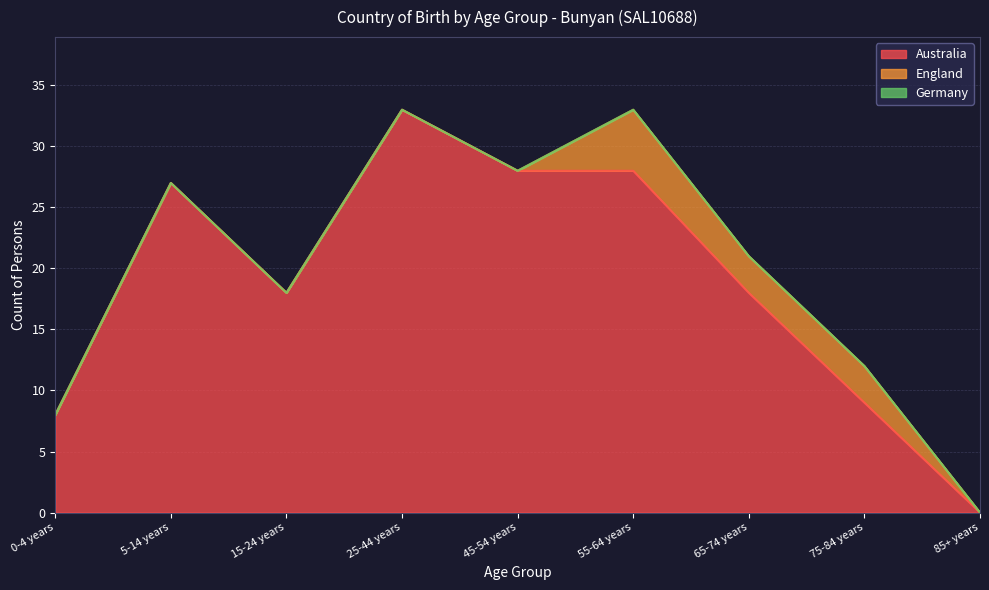

What is the difference between the maximum and minimum values in the Australia series?

33